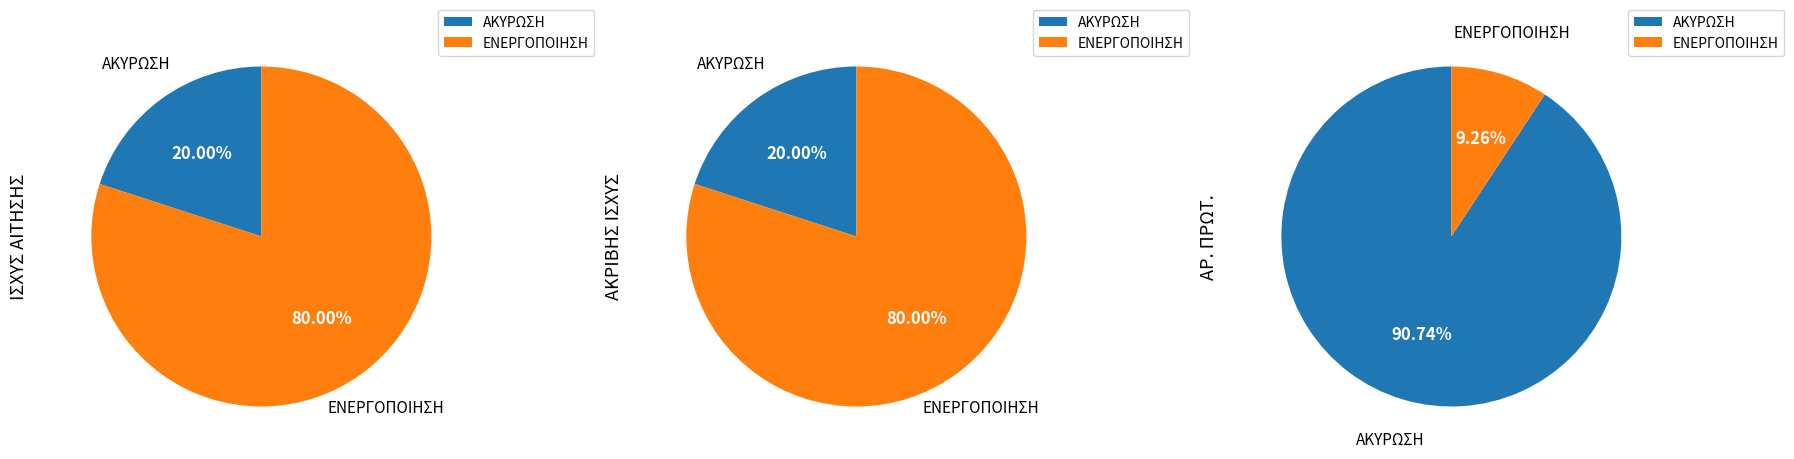

Combined, do ΕΝΕΡΓΟΠΟΙΗΣΗ and ΑΚΥΡΩΣΗ account for over 50%?

Yes